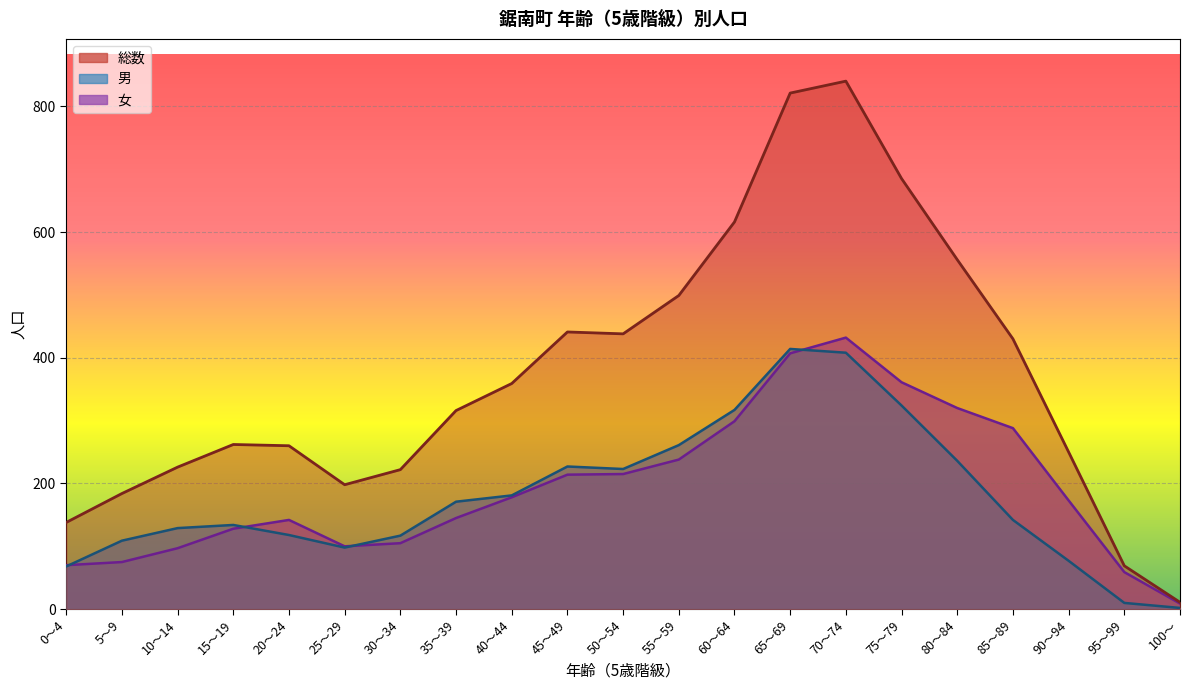

What are all the series names shown in the legend?

総数, 男, 女